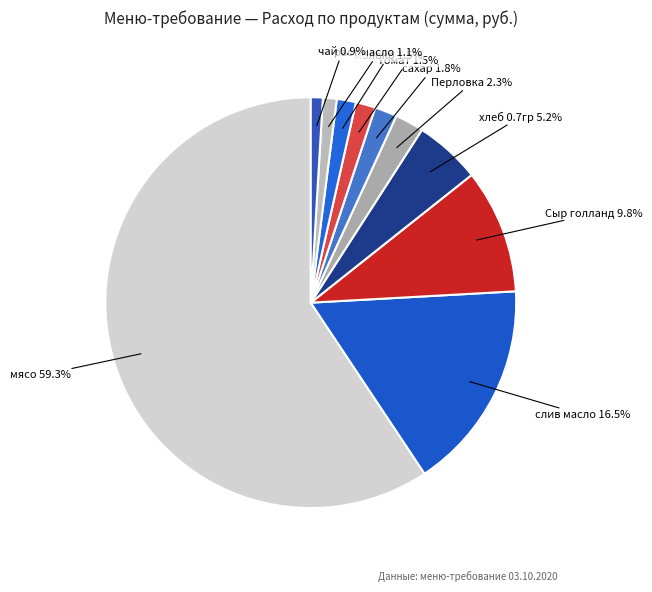

To the nearest percent, what percentage of the pie is чай?

1%